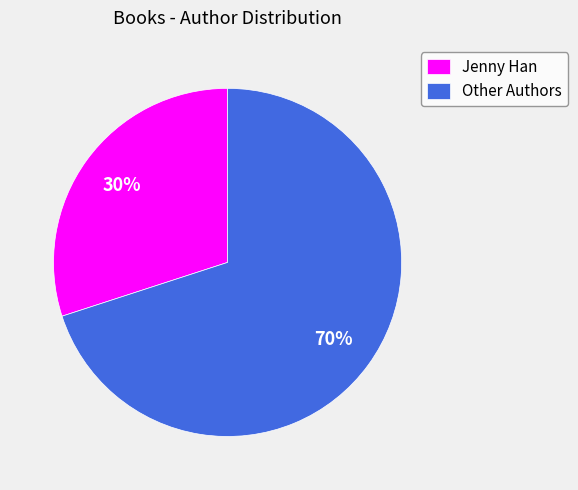

Between Jenny Han and Other Authors, which is larger?

Other Authors